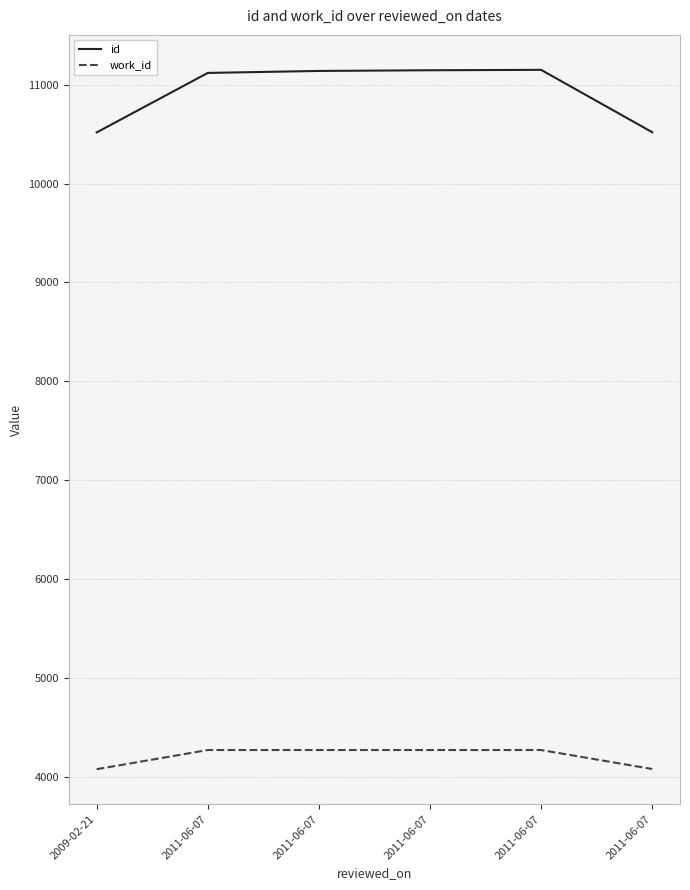

What are all the series names shown in the legend?

id, work_id